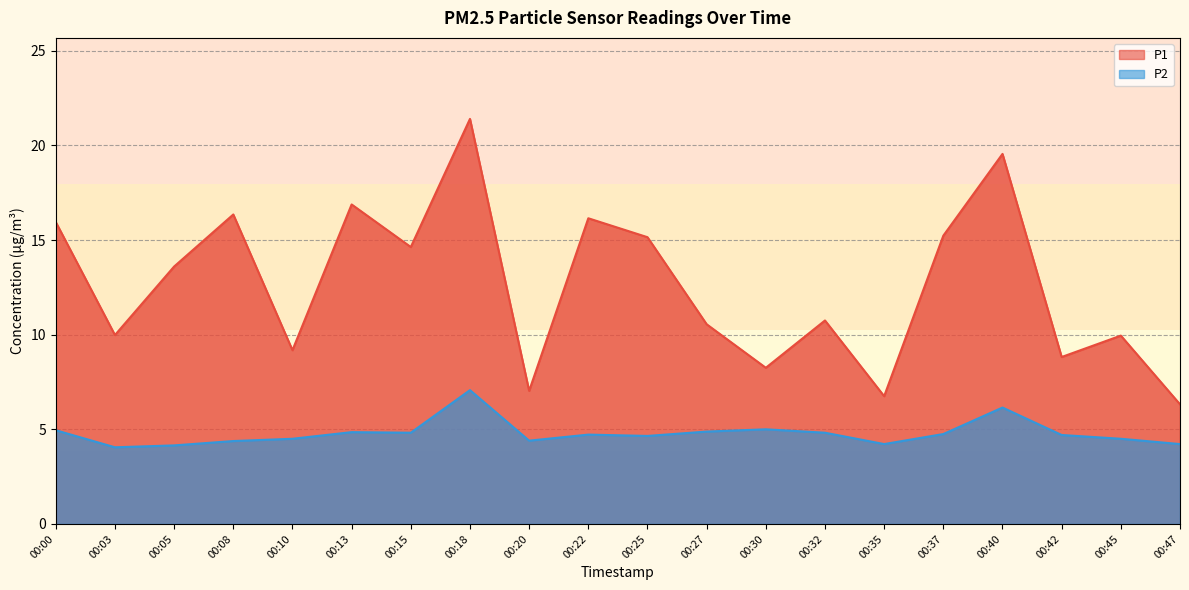

How many lines are shown in the chart?

2